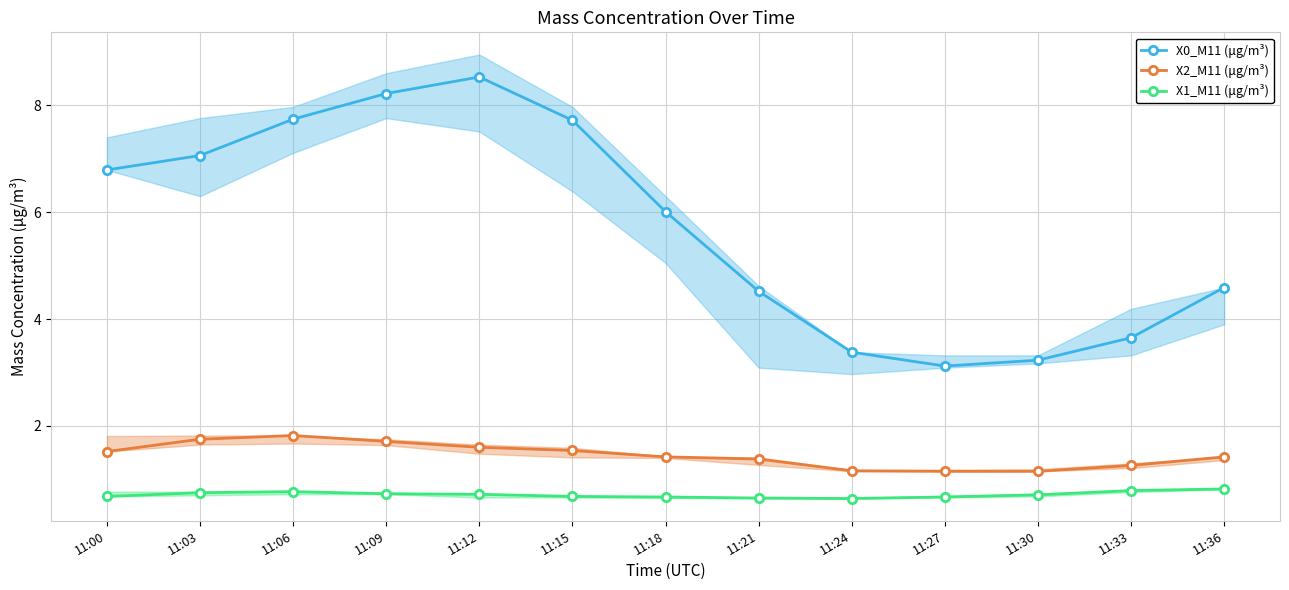

What is the difference between the X0_M11 (μg/m³) values at 11:15 and 11:27?

4.6